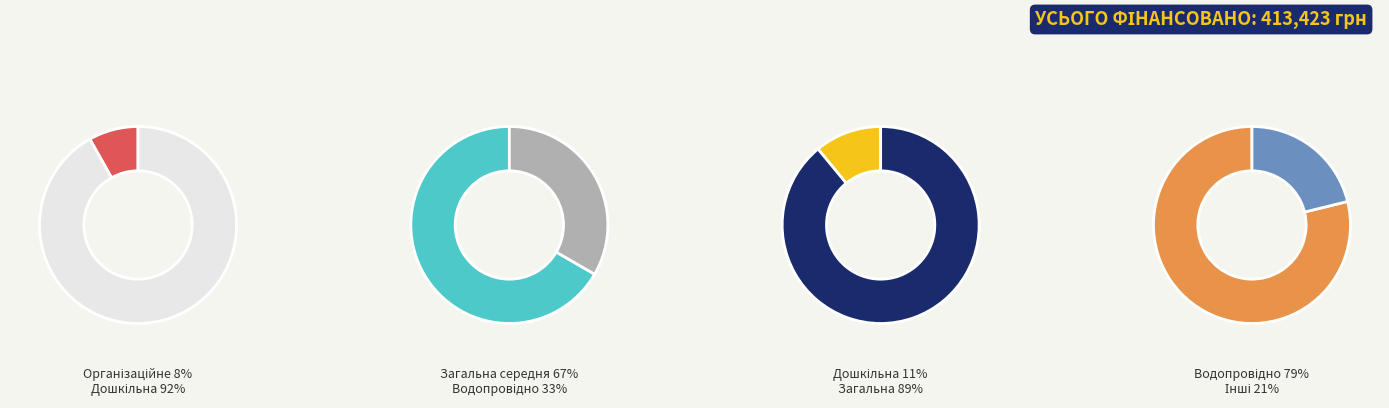

Does Надання загальної середньої освіти represent more than half of the total?

Yes